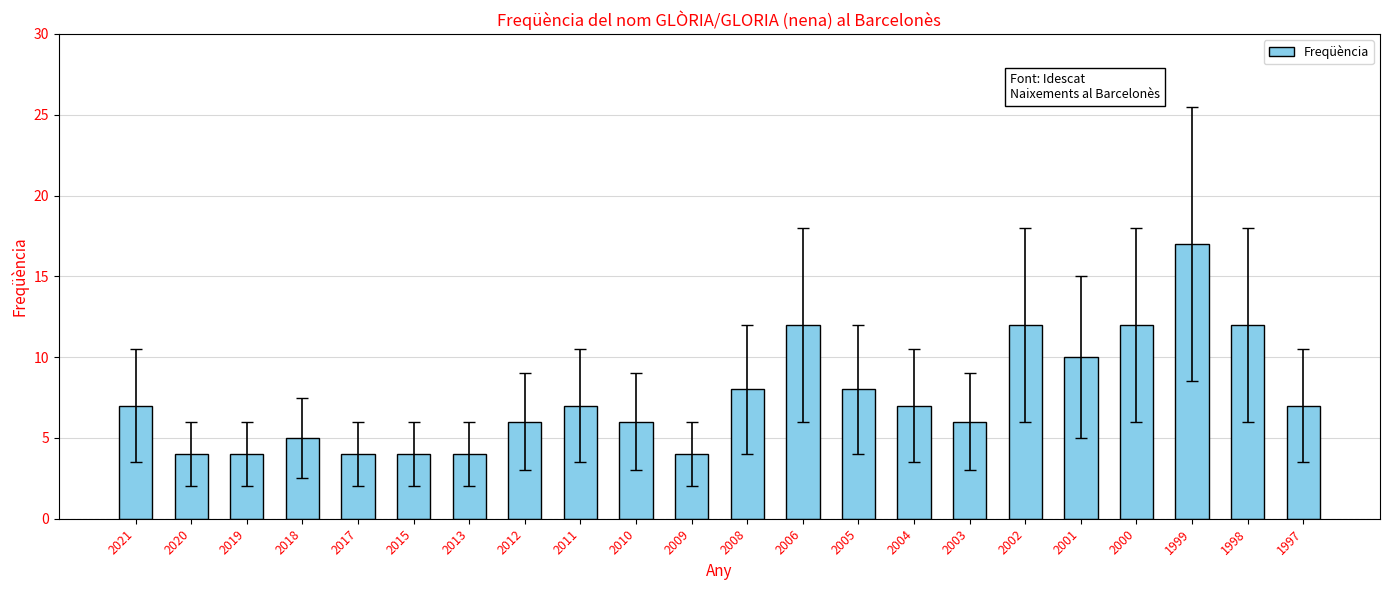

What is the value of the 22nd bar from the left?

7